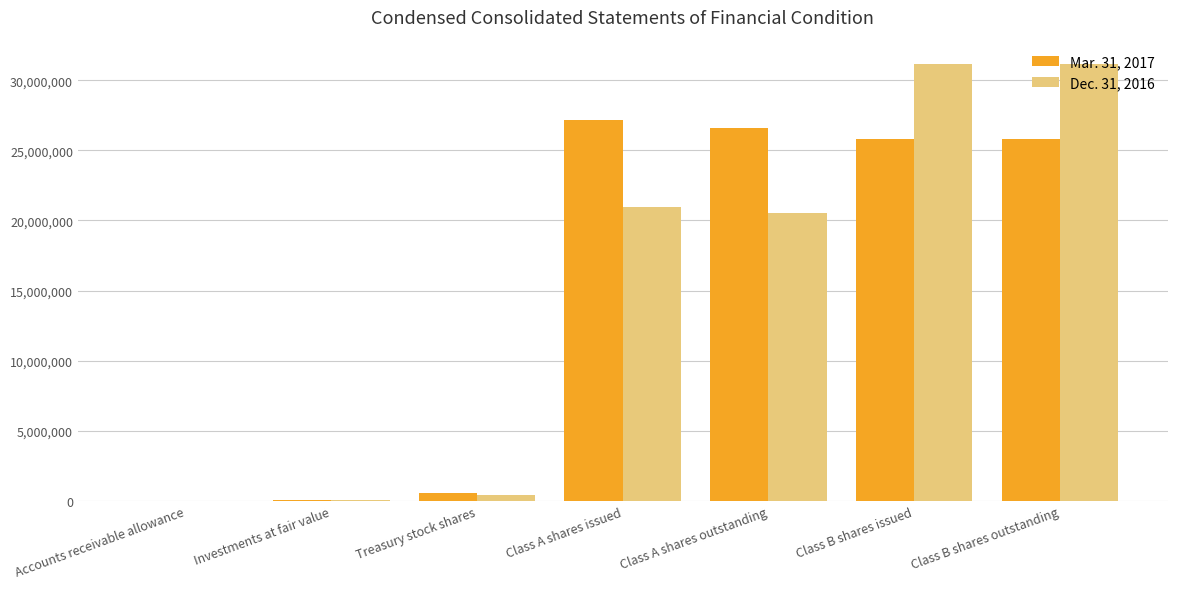

The Mar. 31, 2017 series shows 41610744 at Class A shares outstanding. True or false?

False